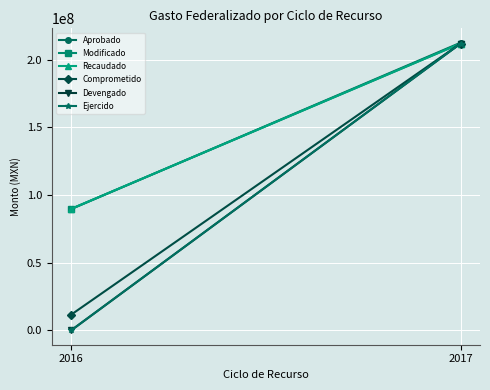

What is the minimum value shown in the chart?

9448.2